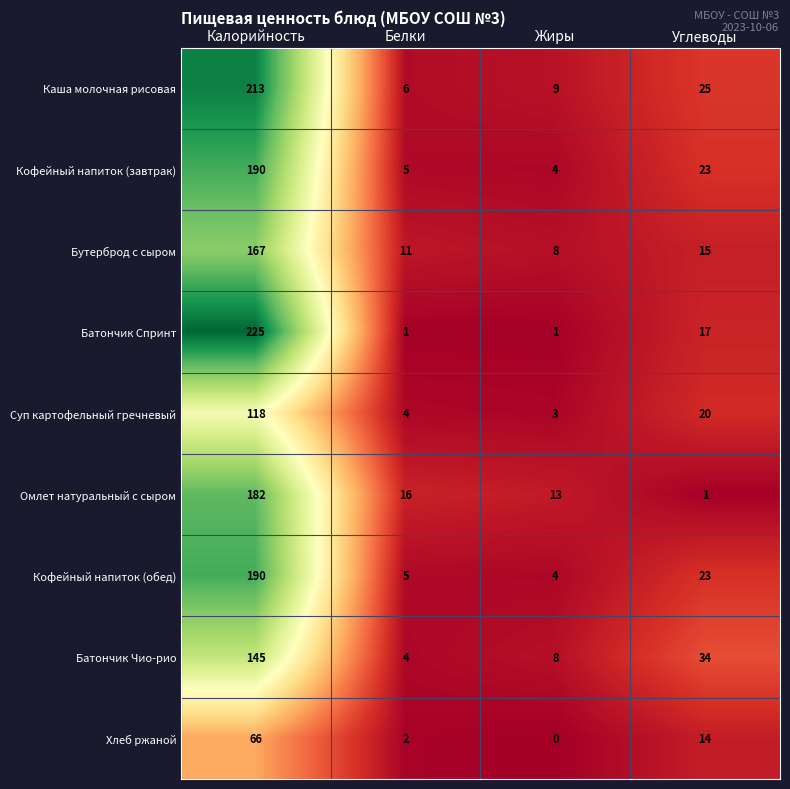

What is the greatest value displayed?

225